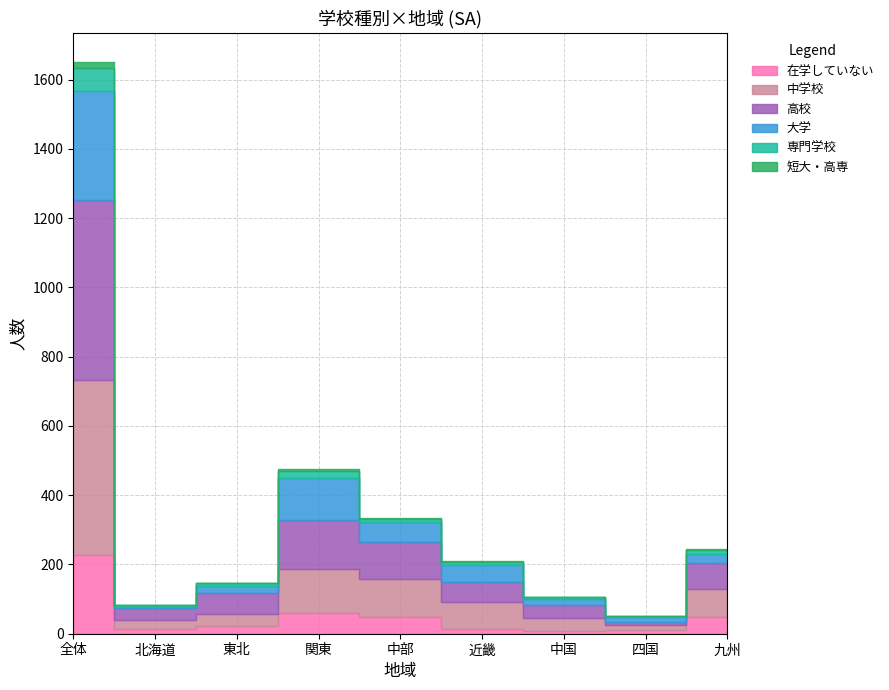

What is the value of the 中学校 point at the 2nd from the left?

28